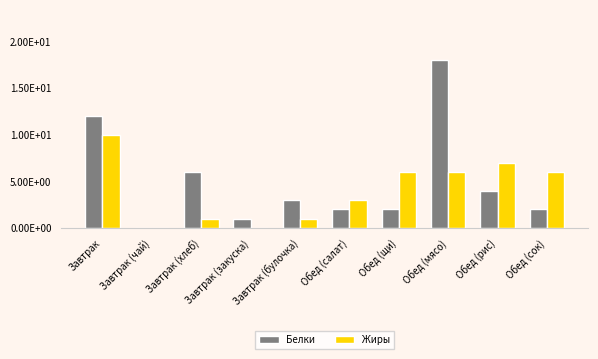

What are all the series names shown in the legend?

Белки, Жиры